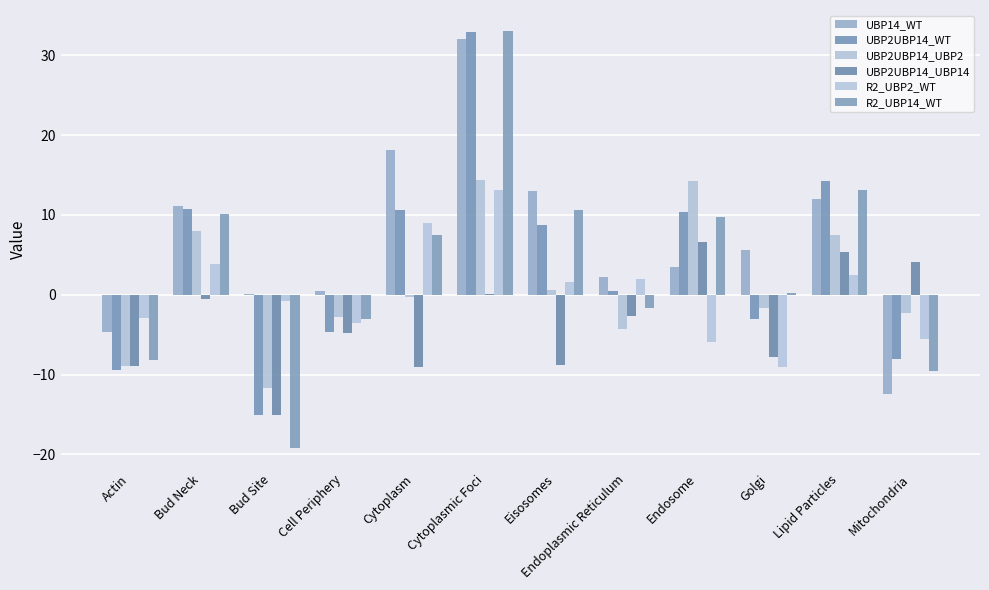

What is the average value of the UBP14_WT series?

6.8